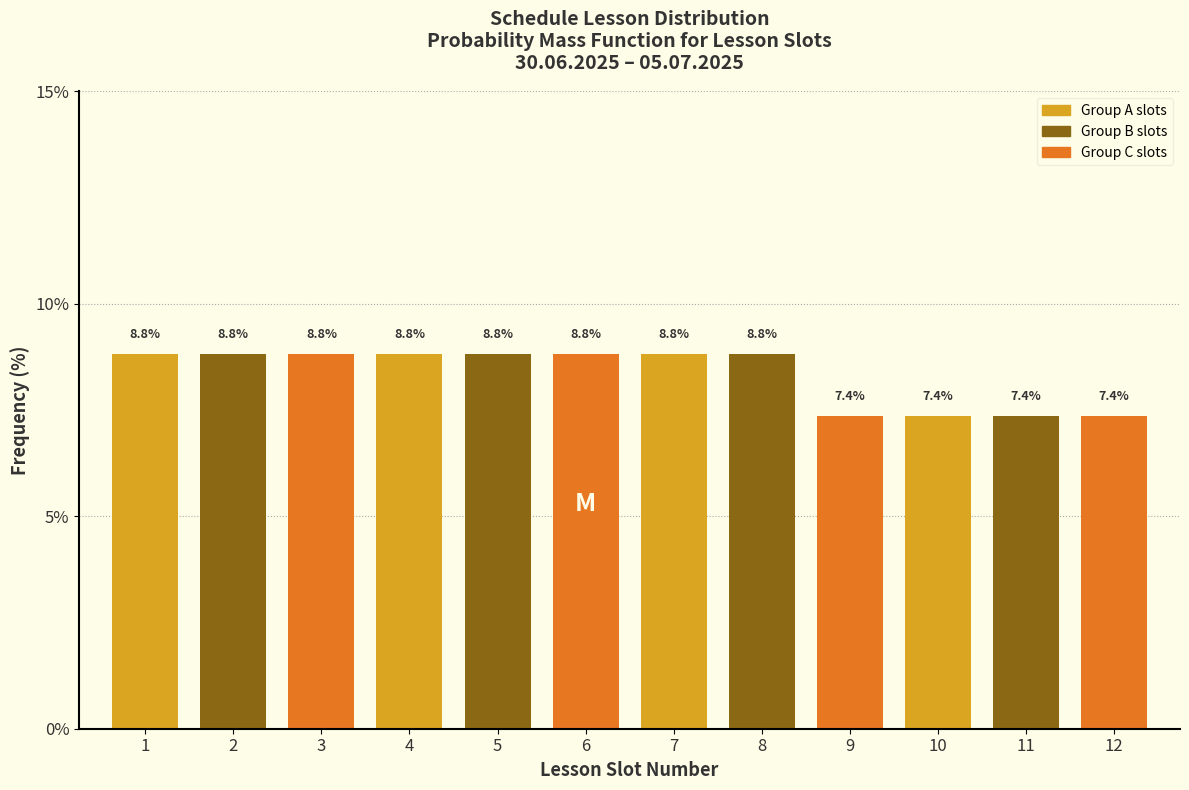

What is the height of the bar covering 10.5 to 11.5 on the x-axis?

7.4